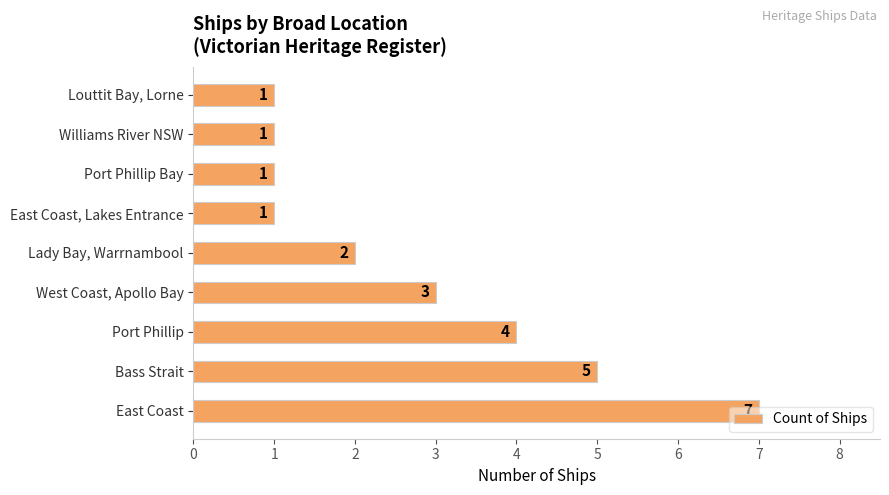

How many values are between 1 and 4?

7